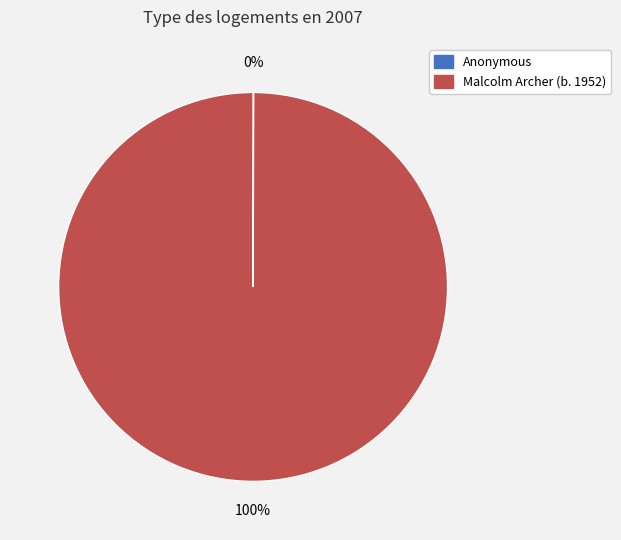

To the nearest percent, what is the average slice percentage?

50%